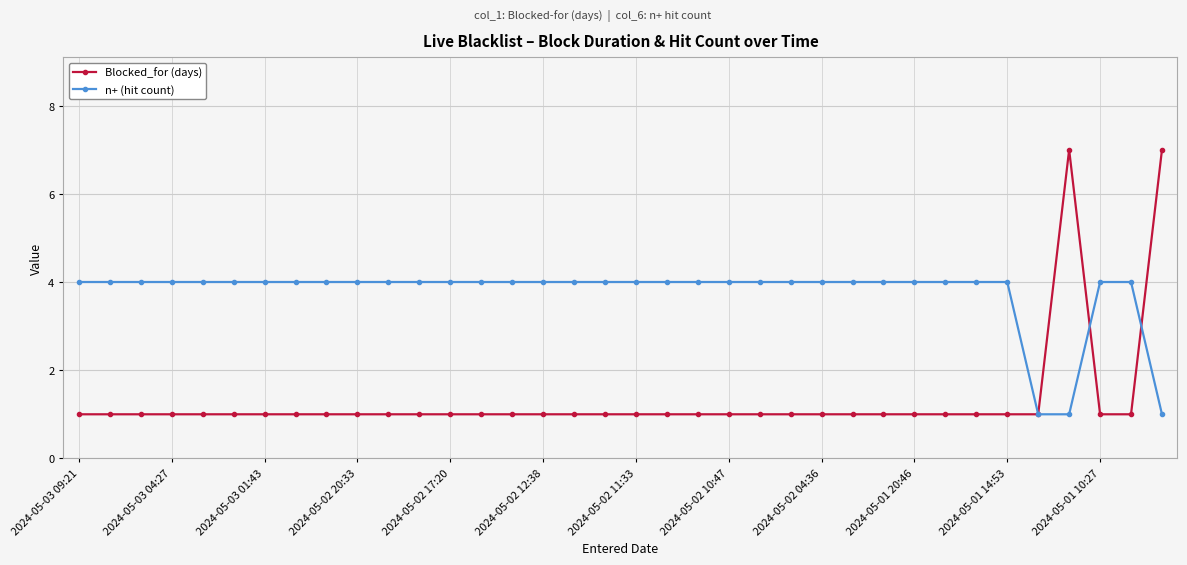

Which series has the widest spread of values?

Blocked_for (days)